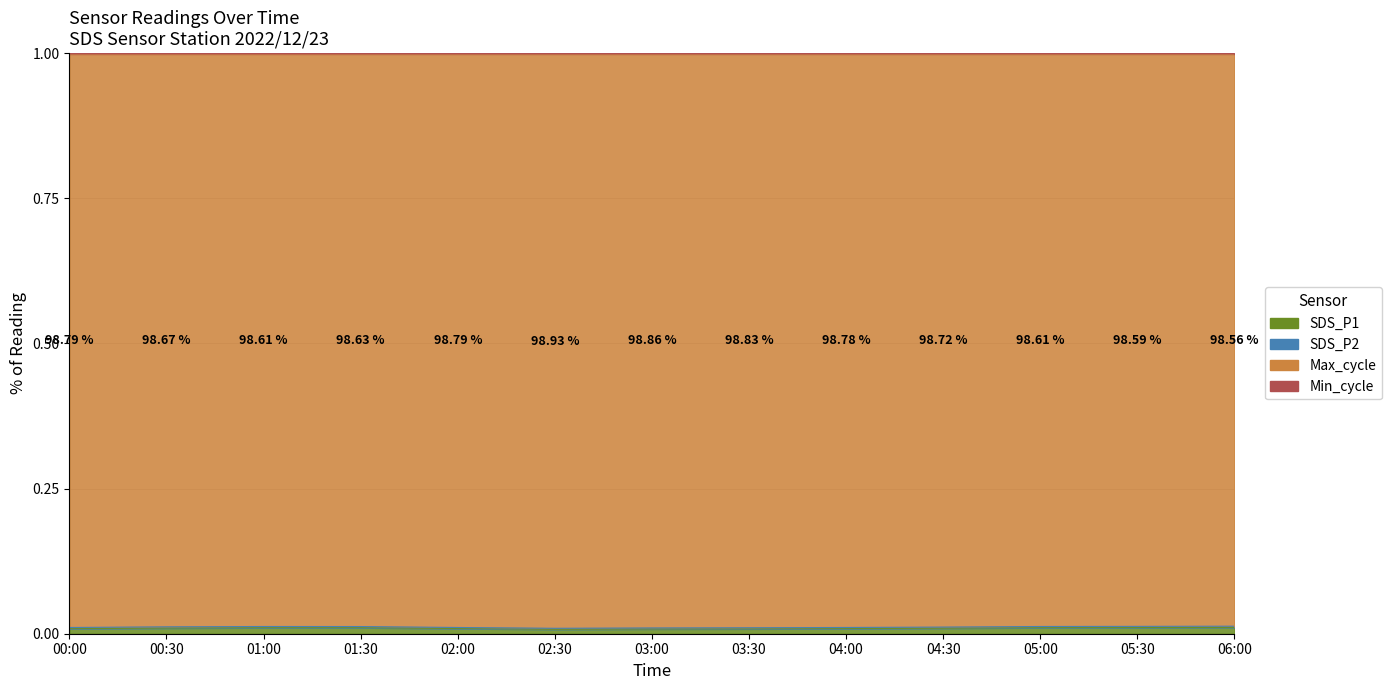

Reading left to right, what are all the values shown in this chart?

SDS_P1: 00:00=0.0	00:30=0.0	01:00=0.0	01:30=0.0	02:00=0.0	02:30=0.0	03:00=0.0	03:30=0.0	04:00=0.0	04:30=0.0	05:00=0.0	05:30=0.0	06:00=0.0
Max_cycle: 00:00=1.0	00:30=1.0	01:00=1.0	01:30=1.0	02:00=1.0	02:30=1.0	03:00=1.0	03:30=1.0	04:00=1.0	04:30=1.0	05:00=1.0	05:30=1.0	06:00=1.0